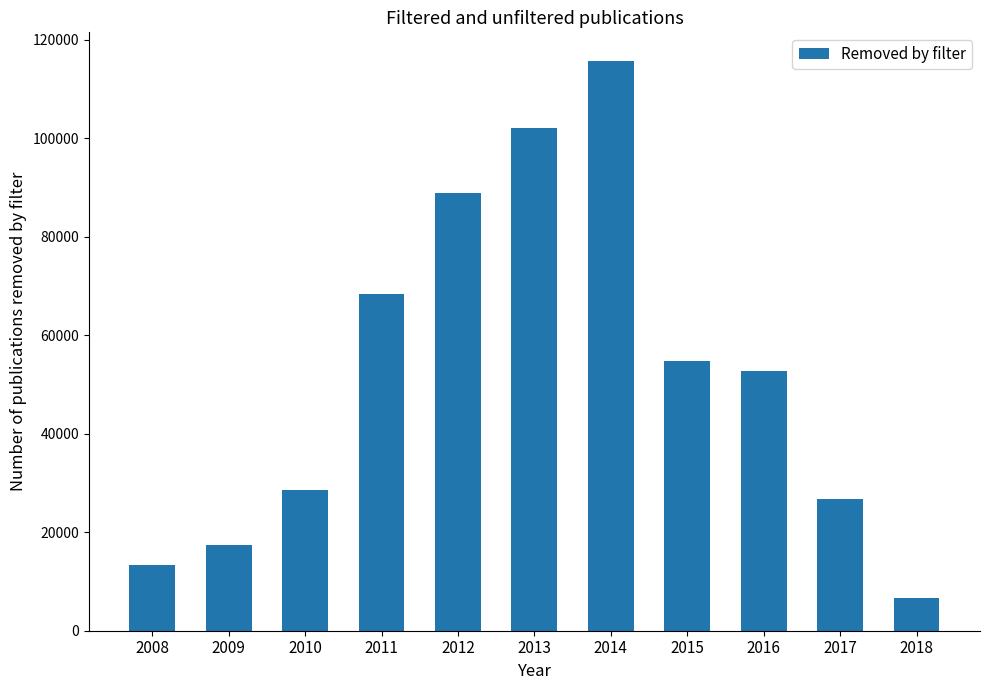

What is the difference between the maximum and minimum values?

109084